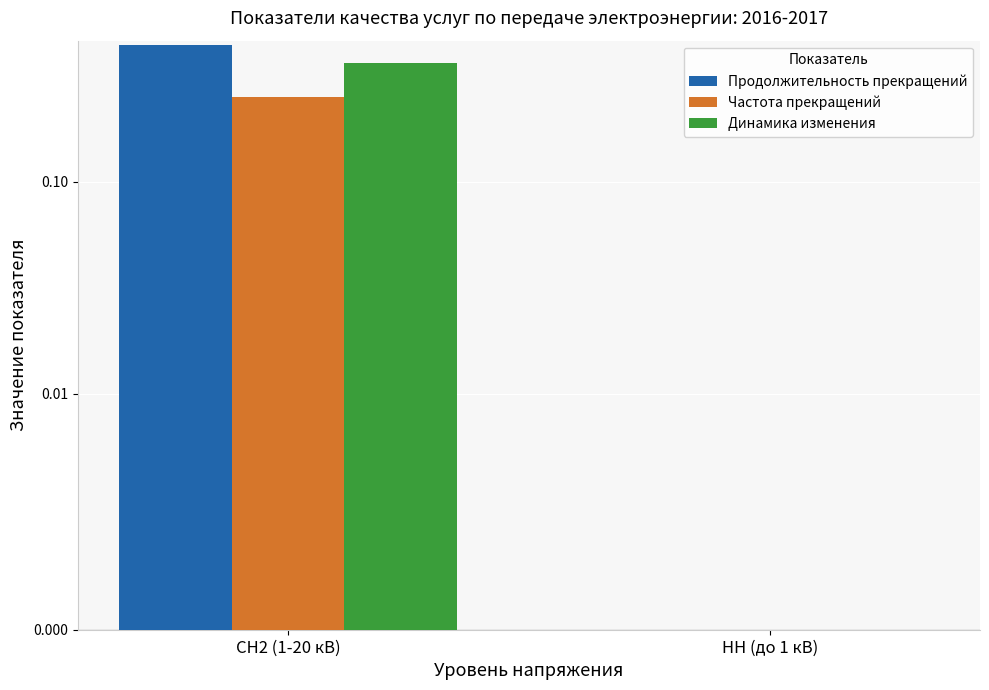

Reading right to left, list all the values displayed in this chart.

Продолжительность прекращений: 0.0	0.4
Частота прекращений: 0.0	0.2
Динамика изменения: 0.0	0.4